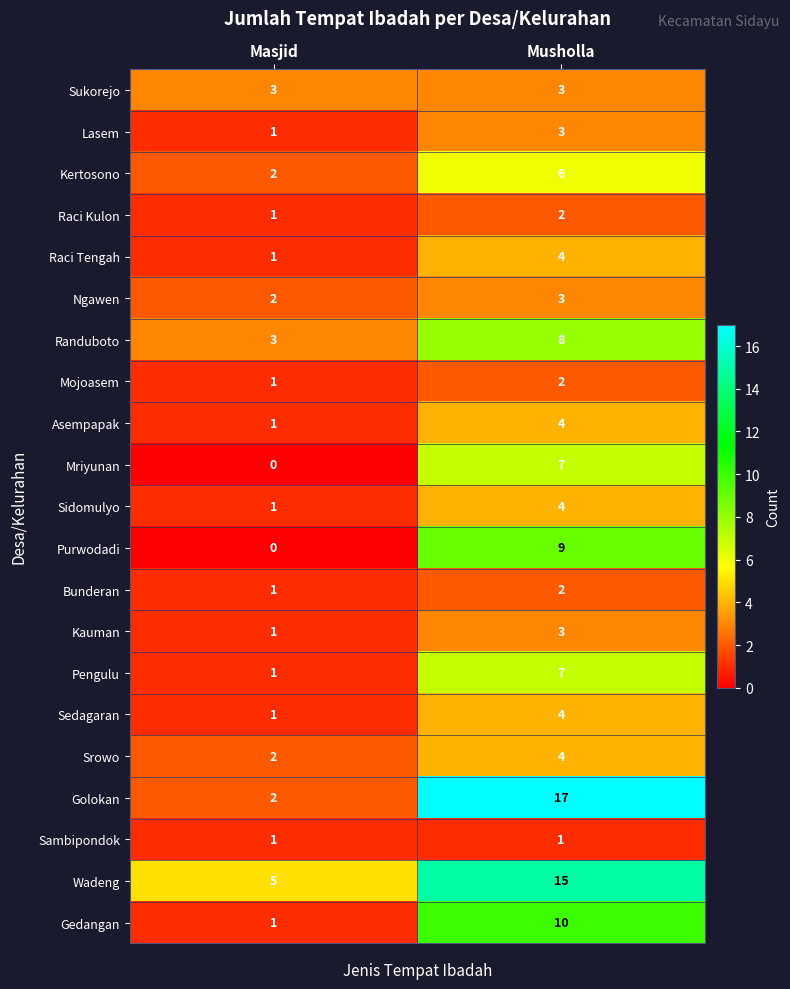

What is the maximum value shown in the chart?

17